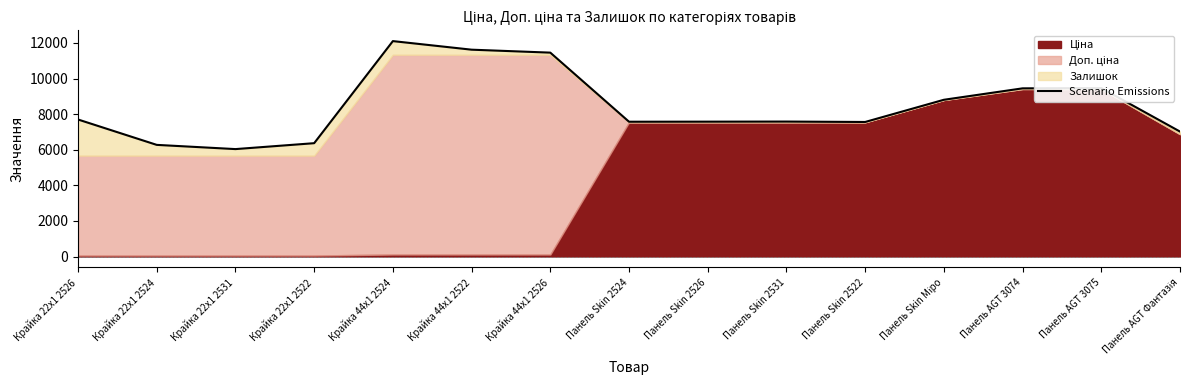

True or false: the data shows 1686.9 at Панель Skin 2526.

False